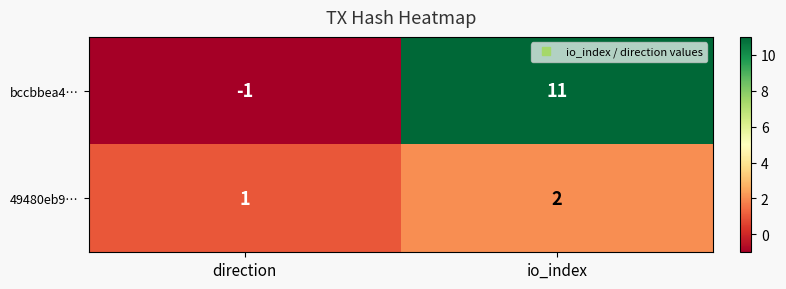

At how many categories does at least one series exceed 0?

2